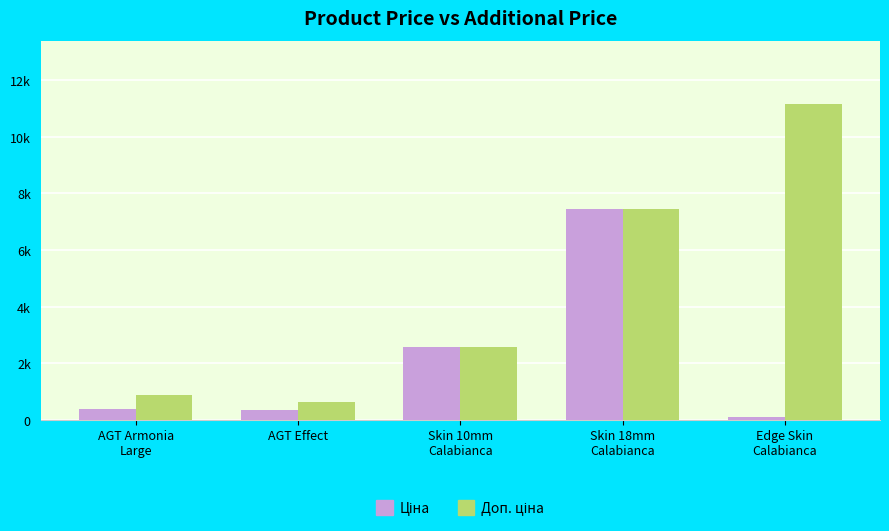

Which series has the largest total across all categories?

Доп. ціна